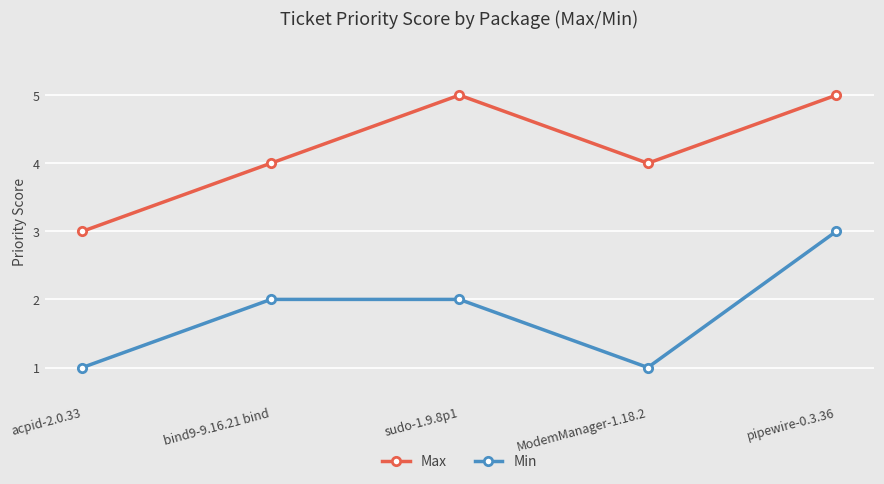

What is the difference between the highest and lowest values at sudo-1.9.8p1?

3